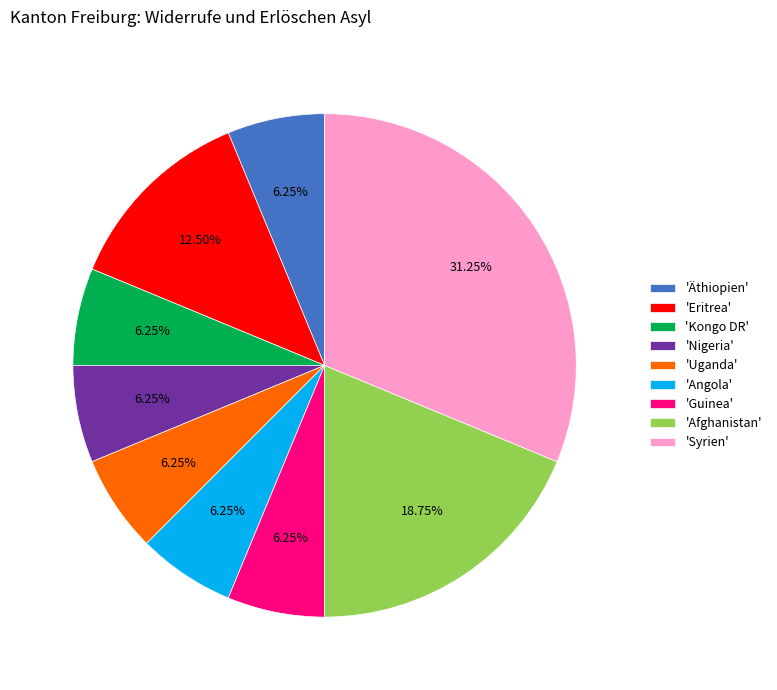

Count the number of slices in the pie.

9